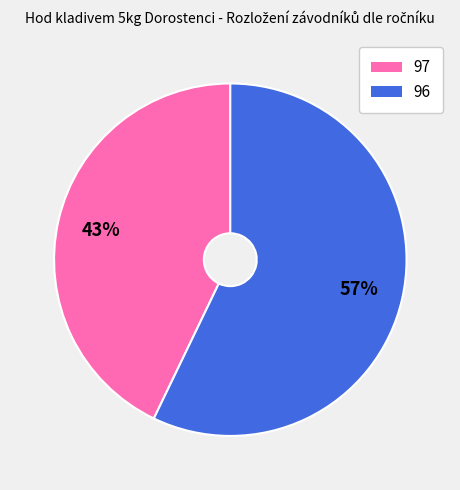

Does any single category account for the majority?

Yes